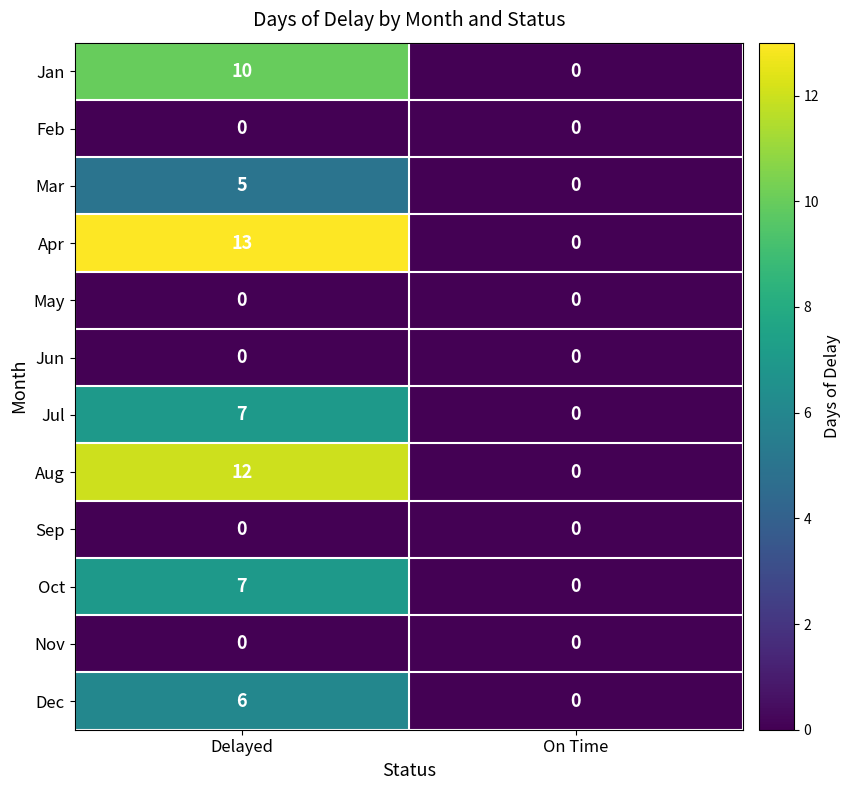

List the labels in order of Aug value, smallest first.

On Time, Delayed